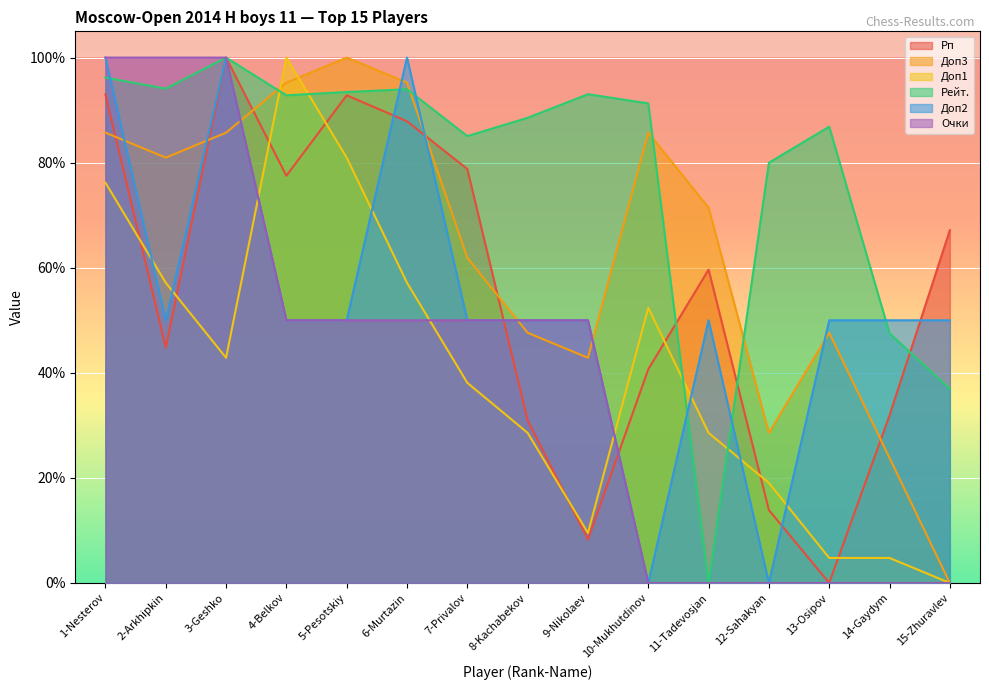

Which series ends up on top after the final intersection of Доп2 and Доп3?

Доп2